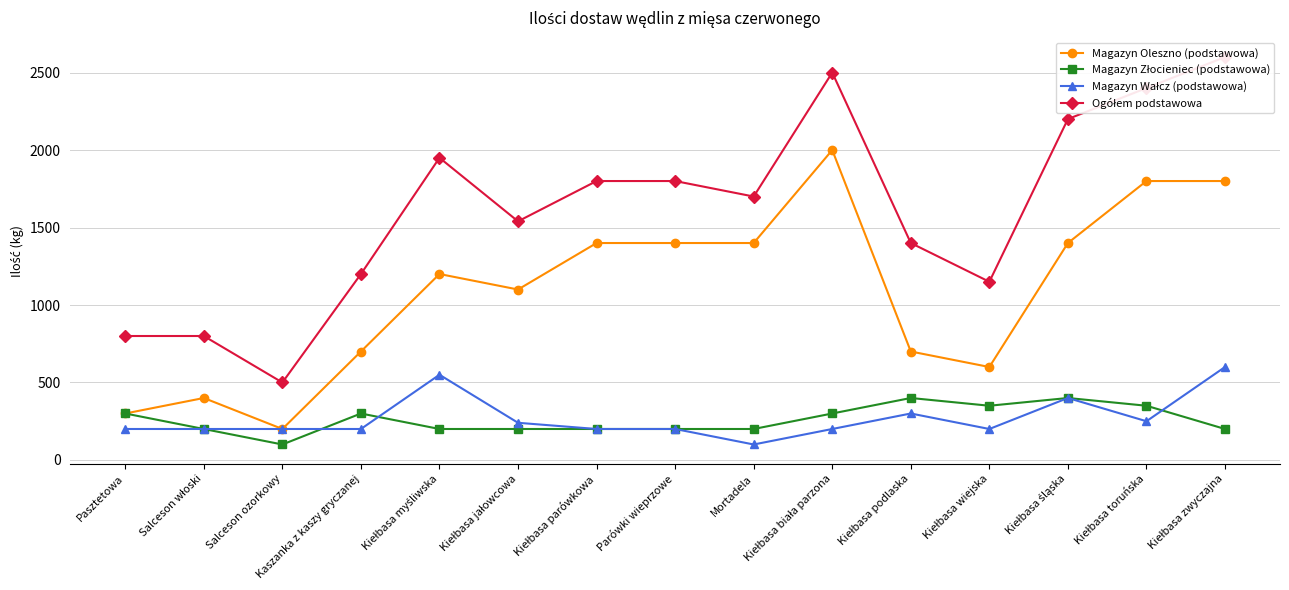

What is the value of the Ogółem podstawowa point at the 4th from the left?

1200